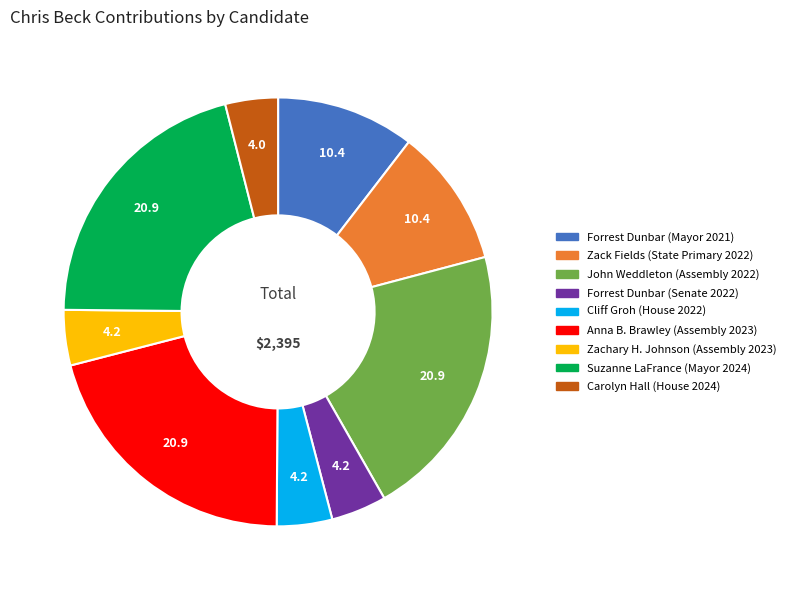

Is the sum of John Weddleton (Assembly 2022) and Suzanne LaFrance (Mayor 2024) greater than half?

No